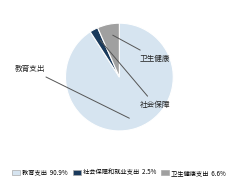

How many slices are in this pie chart?

3